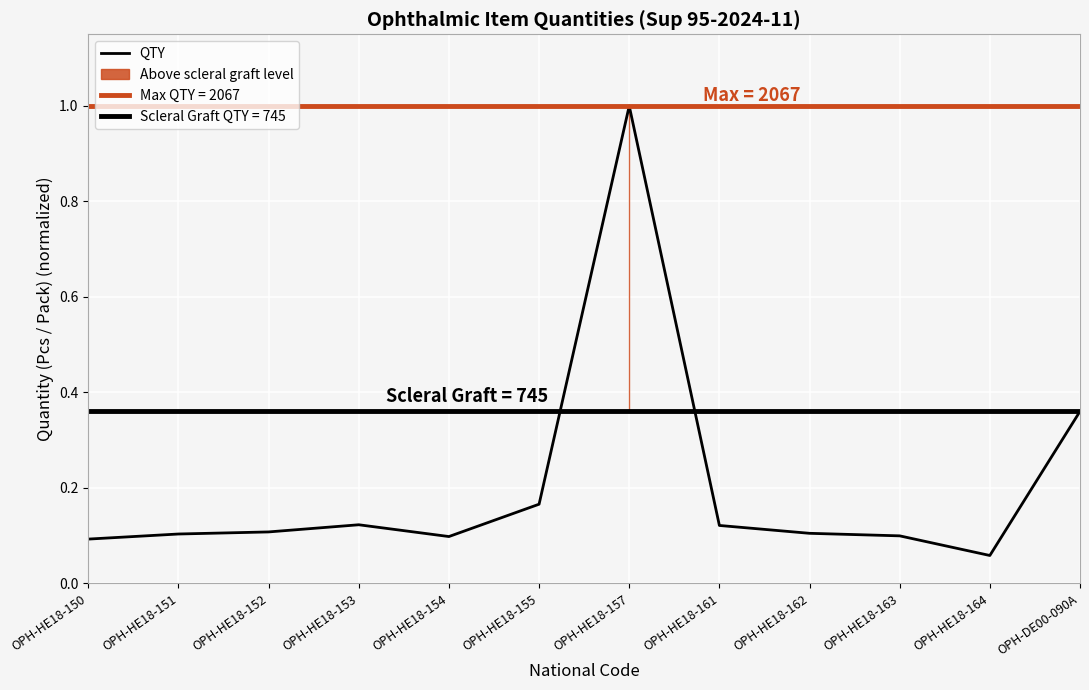

How many interior local peaks (higher than both neighbors) does the data have?

2